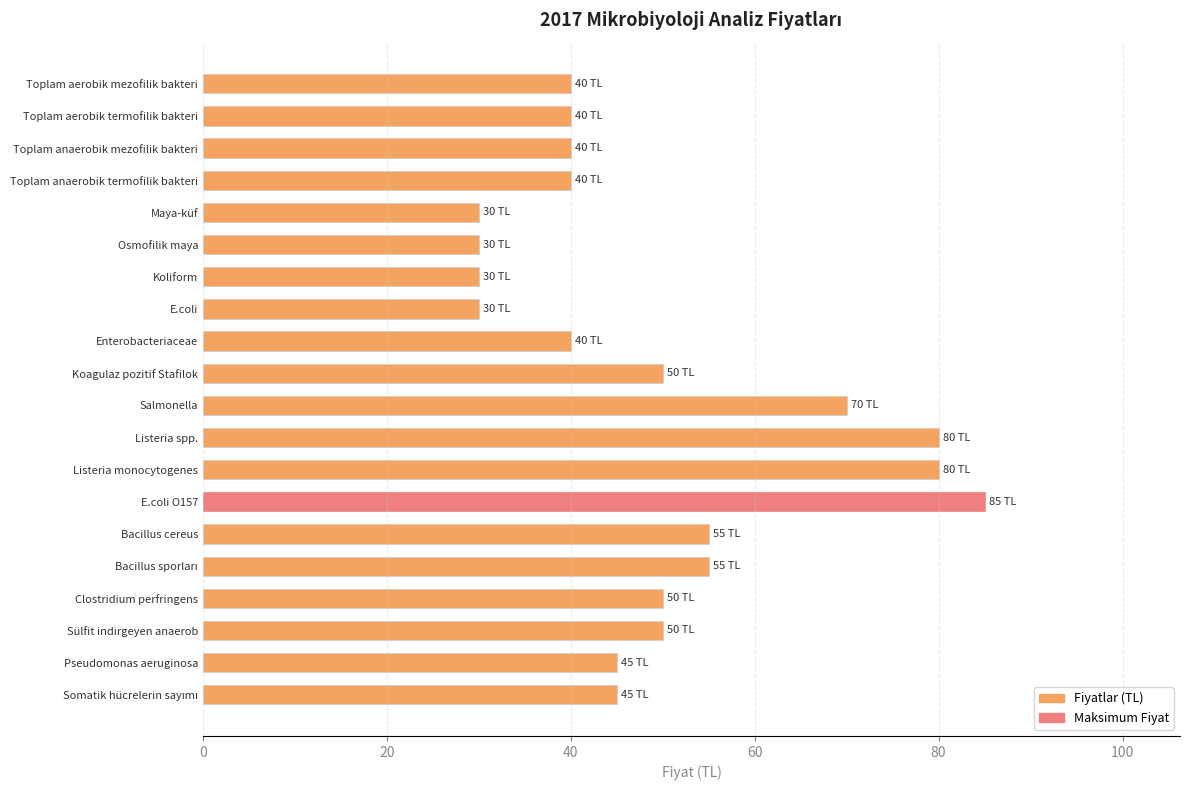

At which category does the chart reach its peak across all series?

E.coli O157